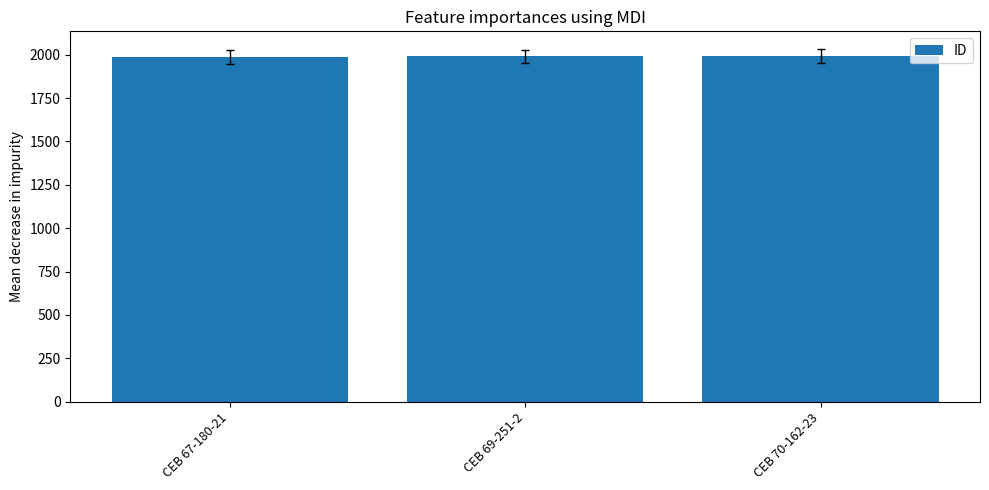

What position from the right is CEB 67-180-21?

3